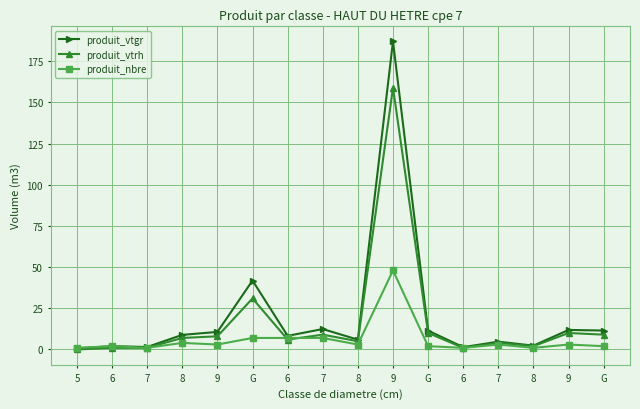

Does the chart have visible grid lines?

Yes